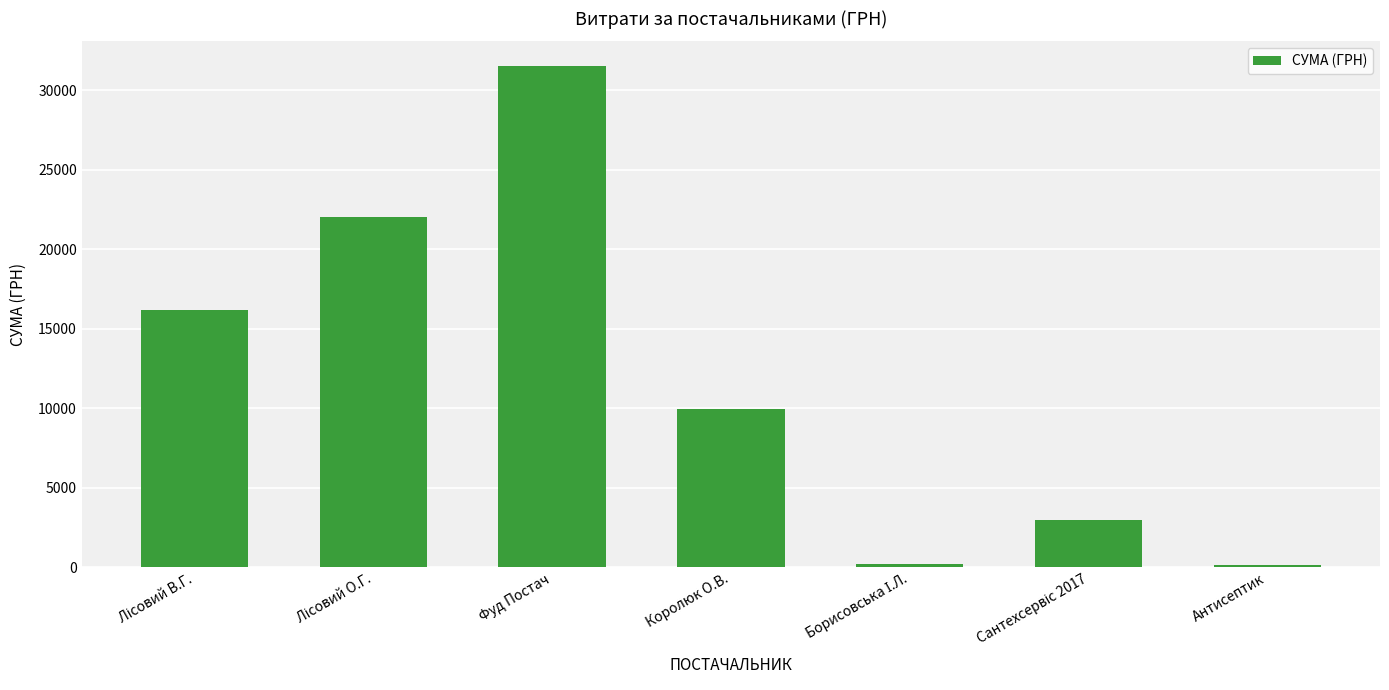

How many values are below 9978?

3